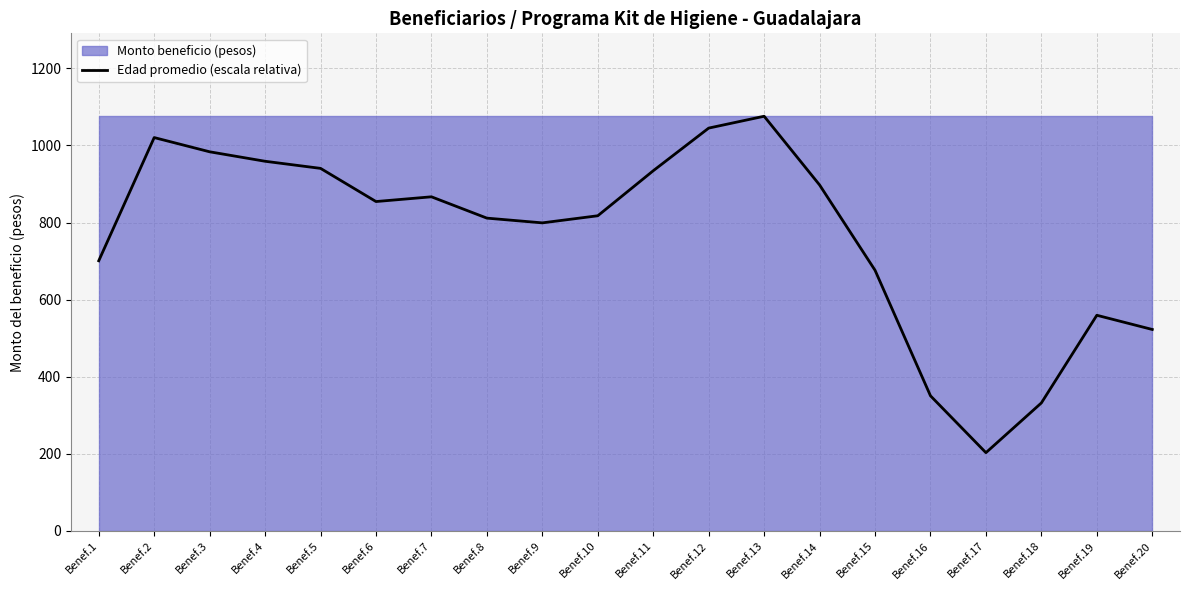

How many lines are shown in the chart?

1